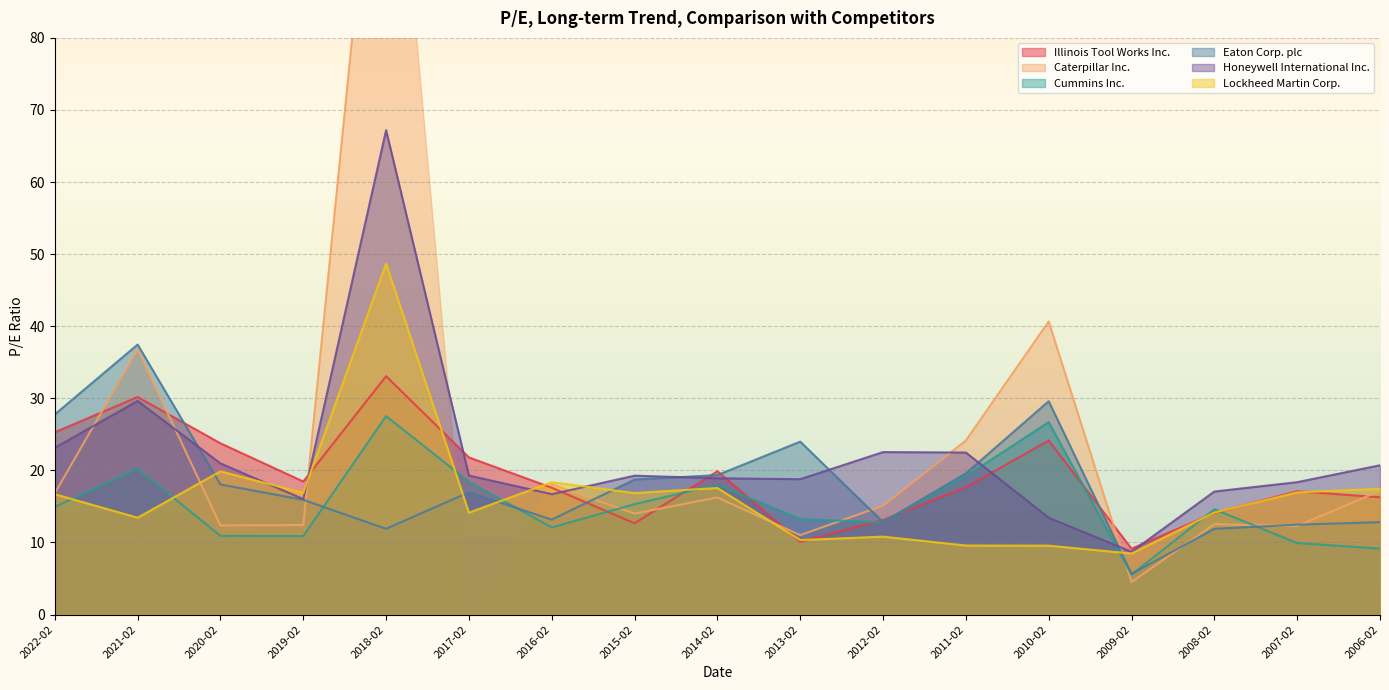

Where does the Illinois Tool Works Inc. series first go above 17?

2022-02